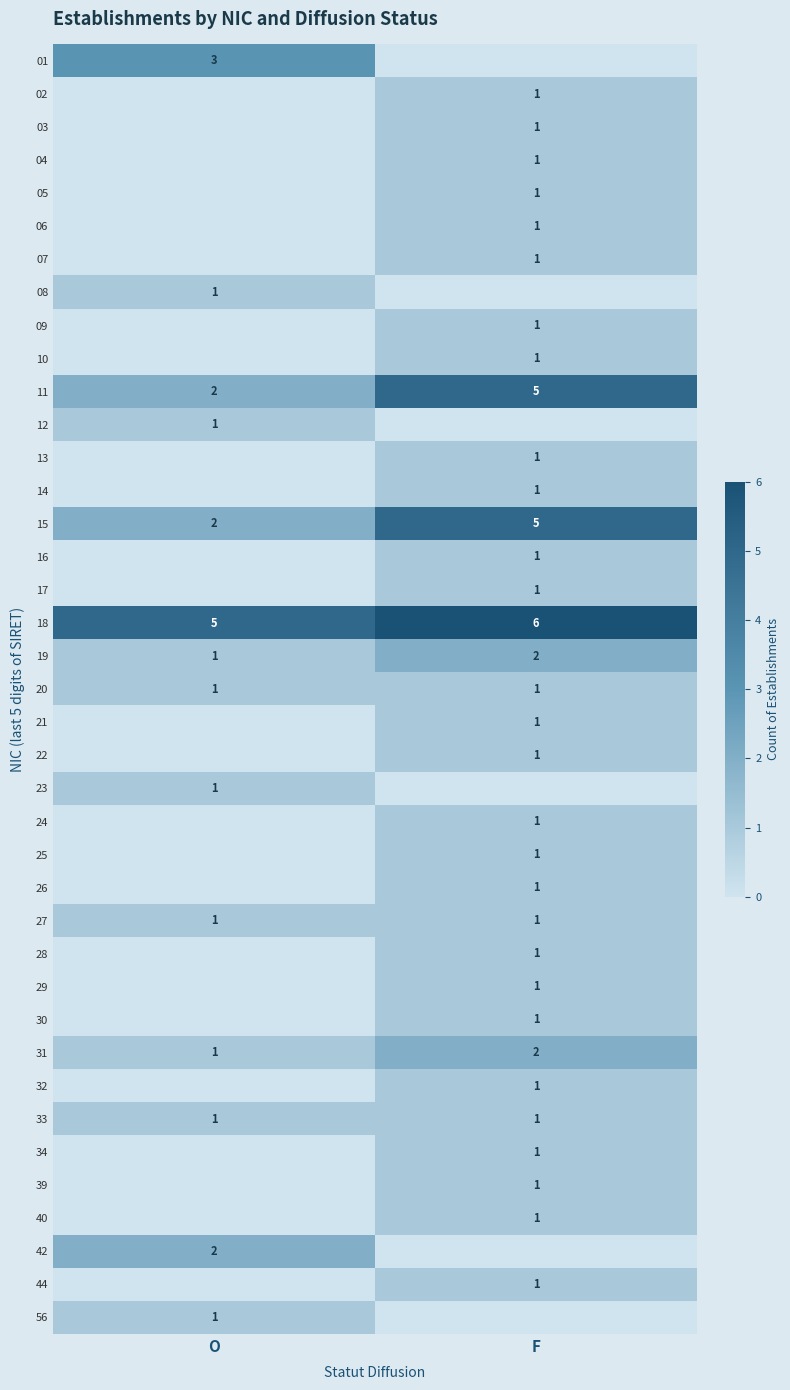

True or false: 15 has a value of 2 at O.

True